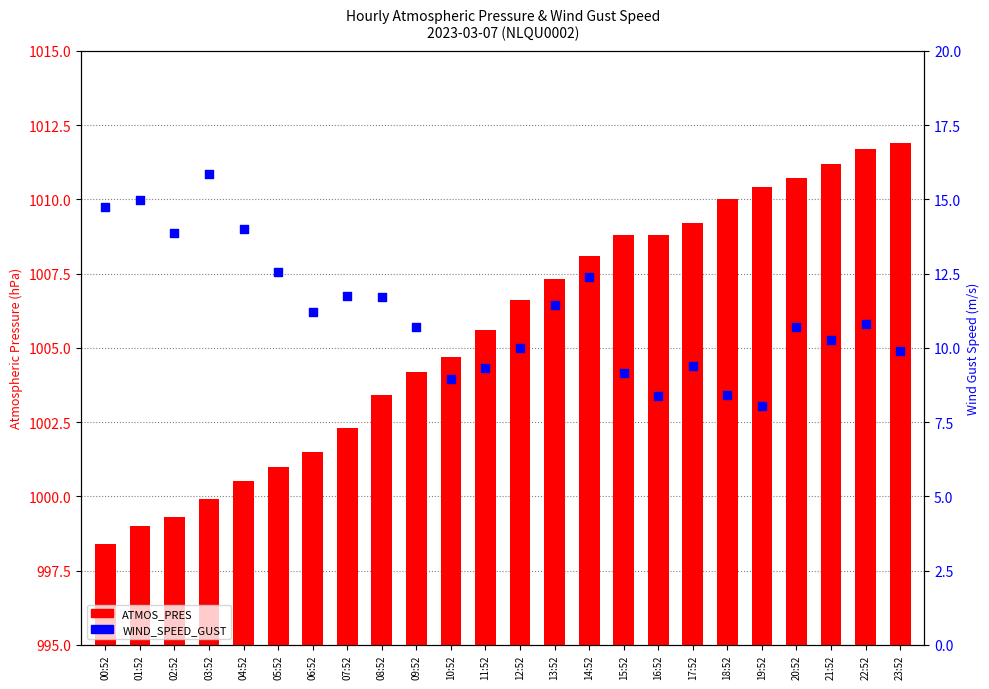

Which series reaches the minimum Y coordinate?

WIND_SPEED_GUST